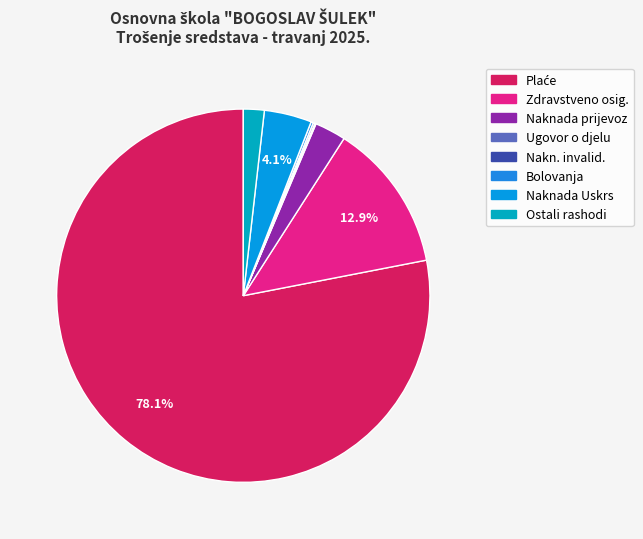

To the nearest percent, what is the average slice percentage?

12%